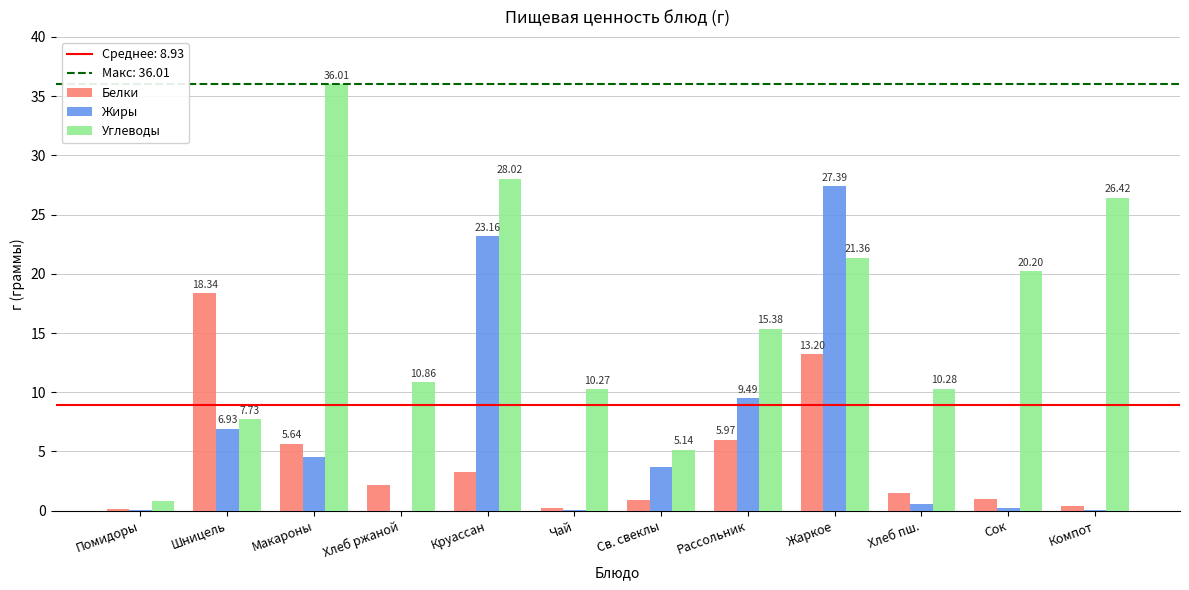

At which label does Жиры first exceed 3?

Шницель